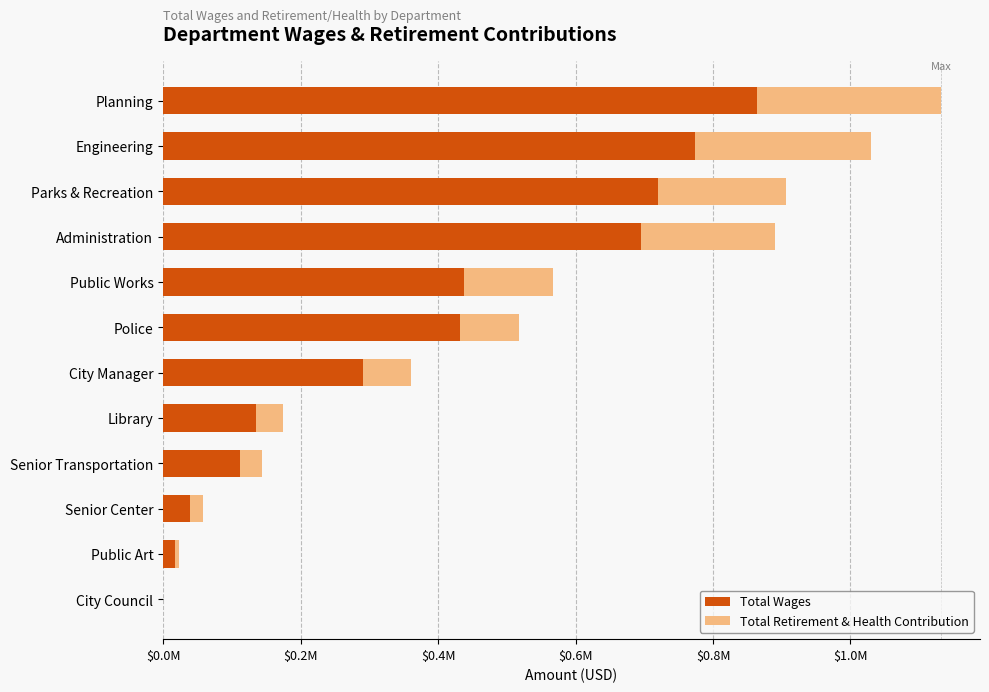

What is the sum of all Total Wages values?

4518222